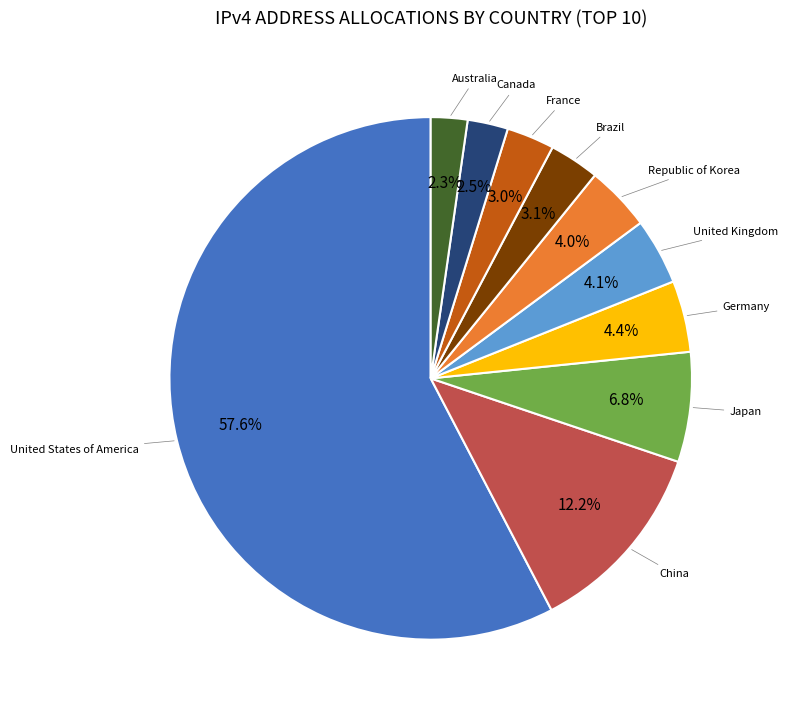

Does any single category account for the majority?

Yes